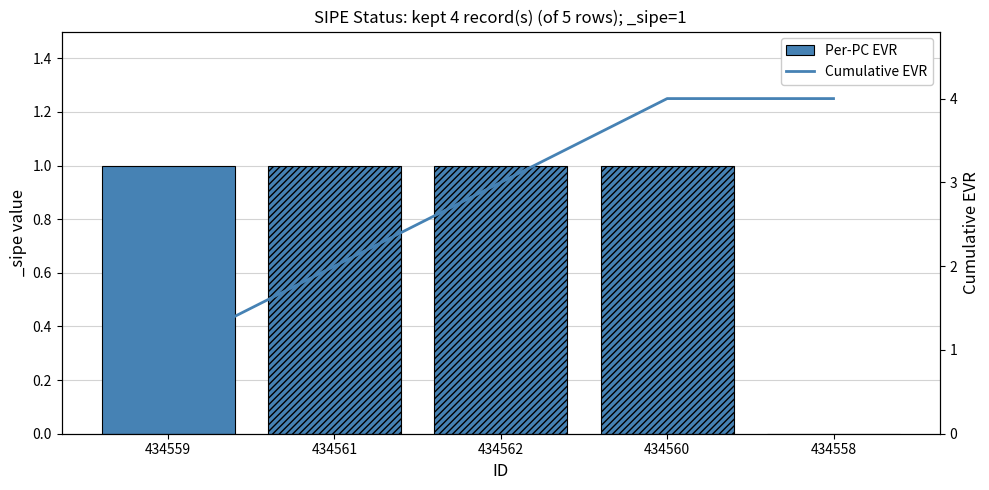

At which label does Cumulative EVR reach its minimum?

434559